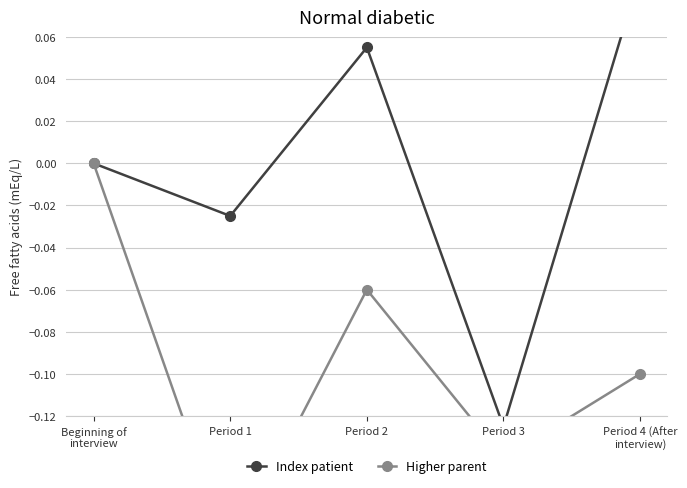

What is the difference between the maximum and second lowest values in the Higher parent series?

0.1